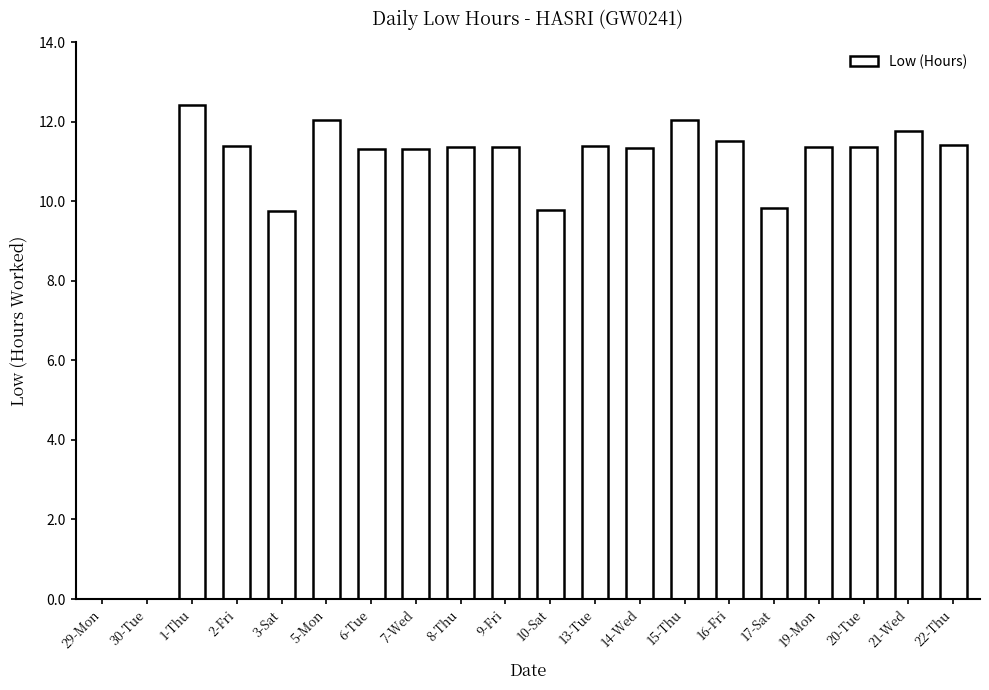

Which category has the highest value across all series?

1-Thu